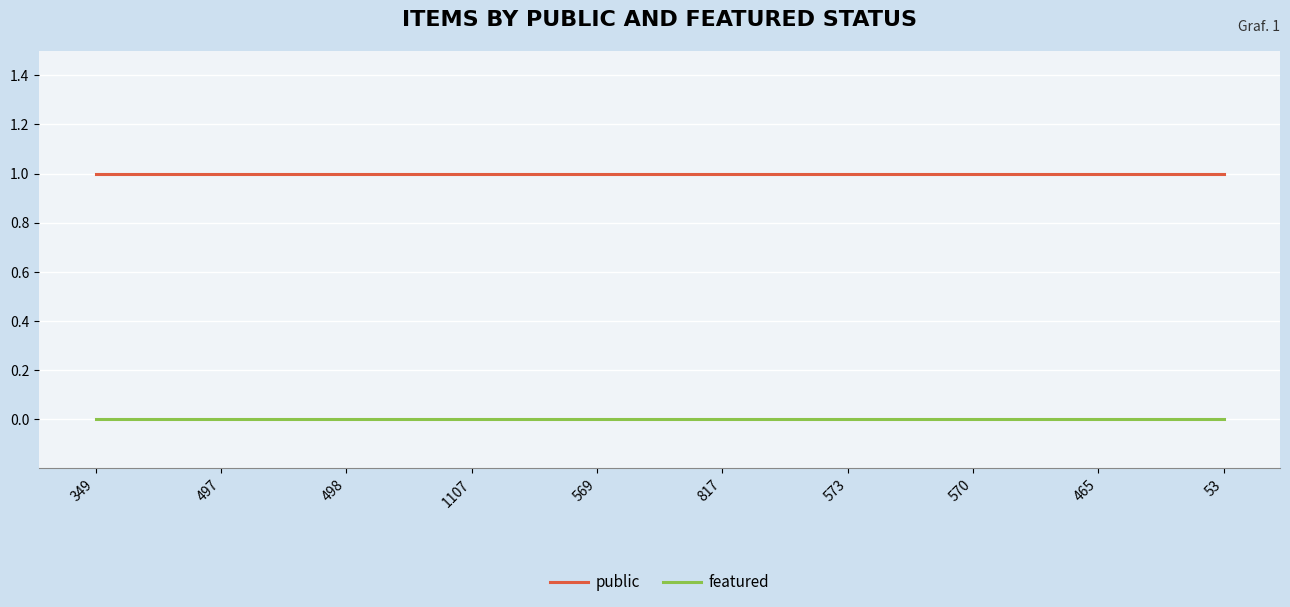

True or false: public and featured cross at least once.

False